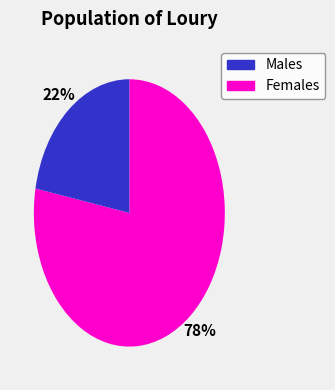

Is there a majority slice in this chart?

Yes